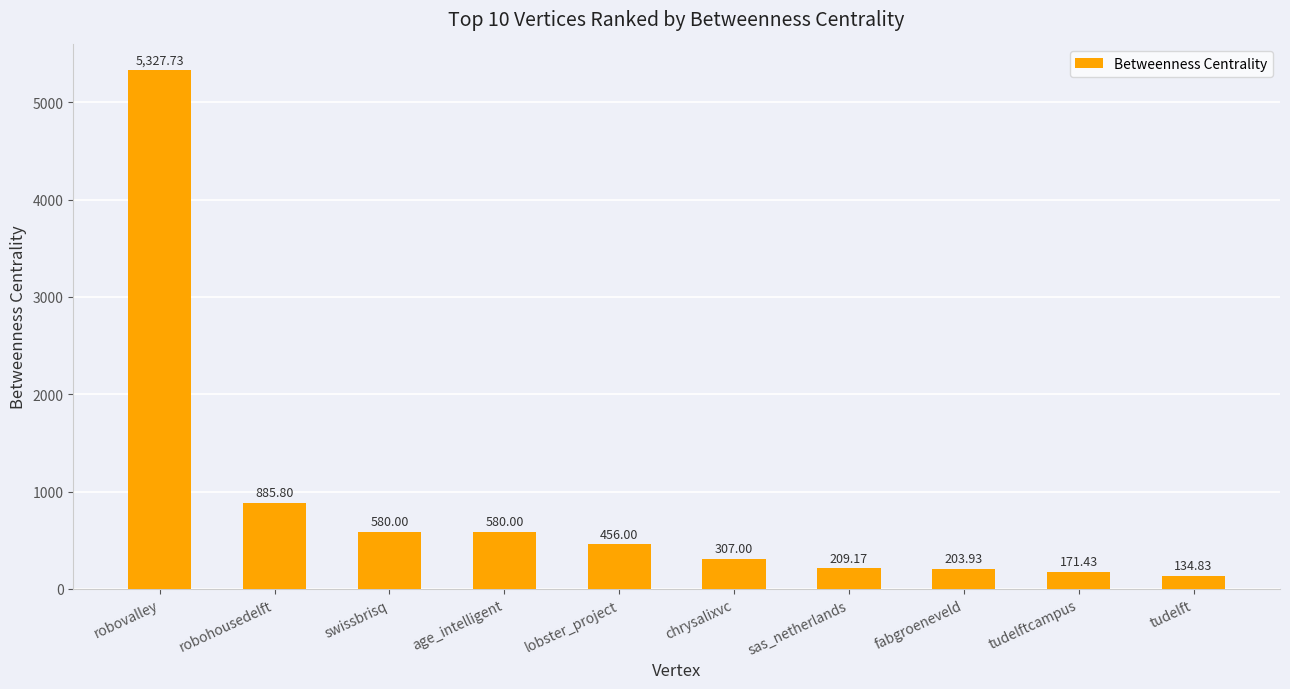

Which category has the lowest value across all series?

tudelft